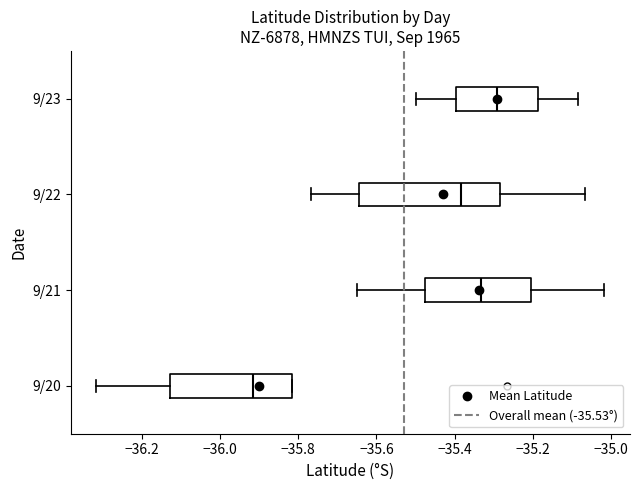

Reading bottom to top, read every box against the x-axis: the position of its median line, the range the box covers, and the ends of its whiskers. The values are not printed on the chart, so give them approximately, as read against the axis.

9/20: median -35.92, box -36.12 to -35.82, whiskers -36.32 to -35.82
9/21: median -35.34, box -35.48 to -35.20, whiskers -35.64 to -35.02
9/22: median -35.38, box -35.64 to -35.28, whiskers -35.76 to -35.06
9/23: median -35.30, box -35.40 to -35.18, whiskers -35.50 to -35.08